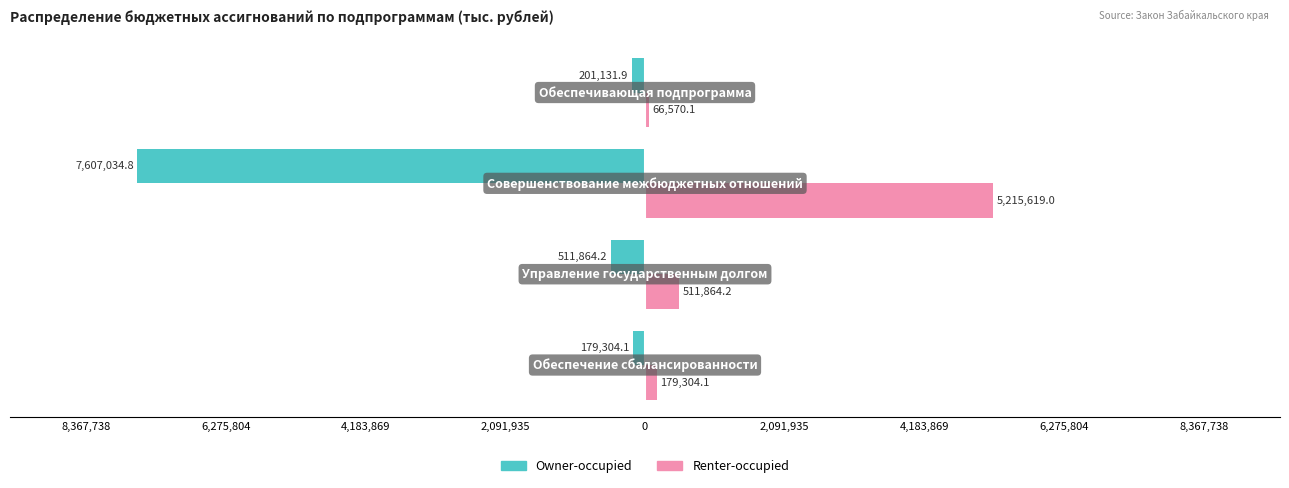

What are all the series names shown in the legend?

Owner-occupied, Renter-occupied